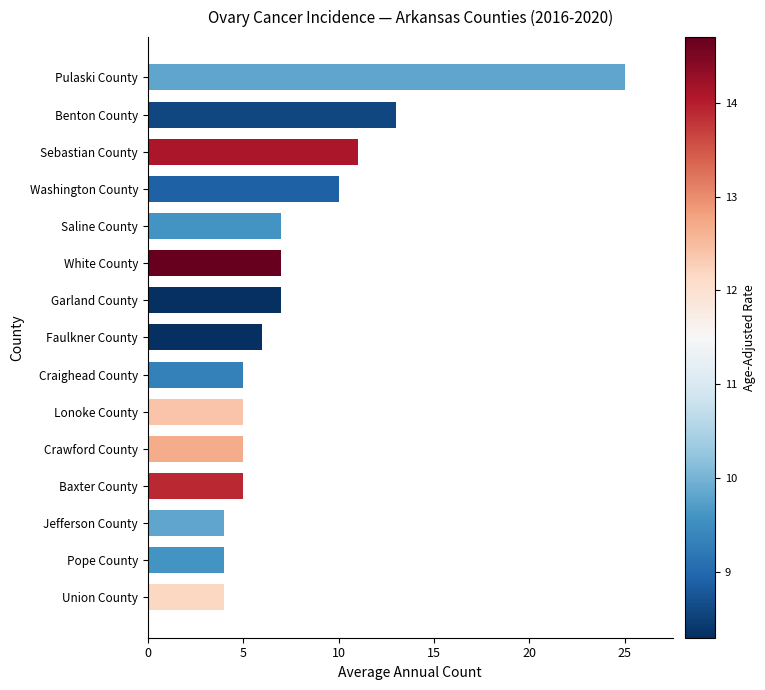

Read the value at Sebastian County.

11